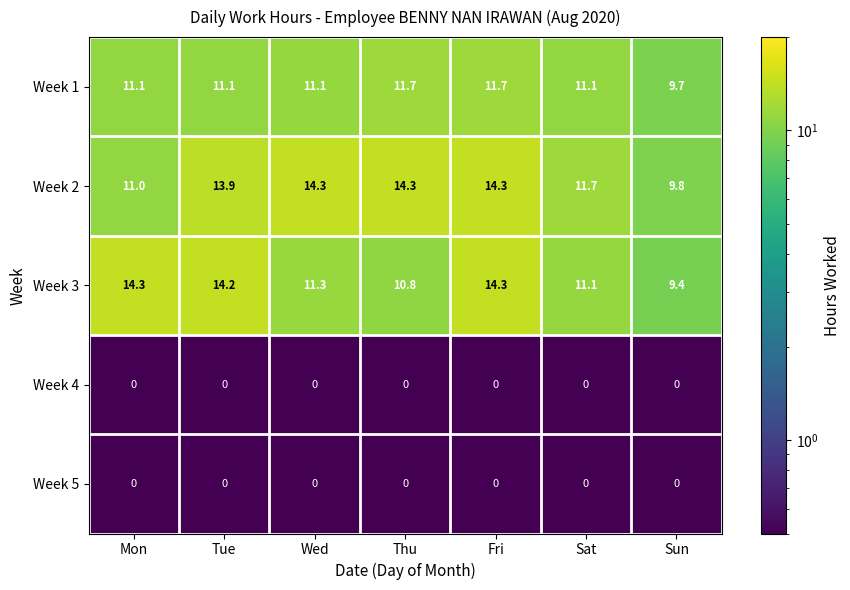

At how many categories does at least one series exceed 7?

7